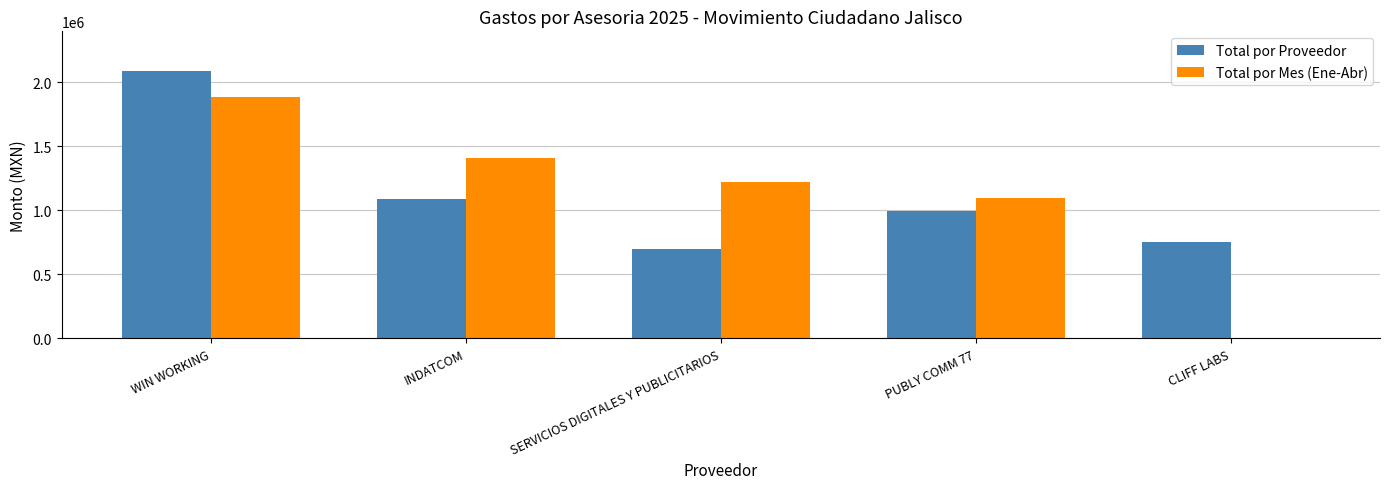

At which label does Total por Proveedor reach its peak?

WIN WORKING